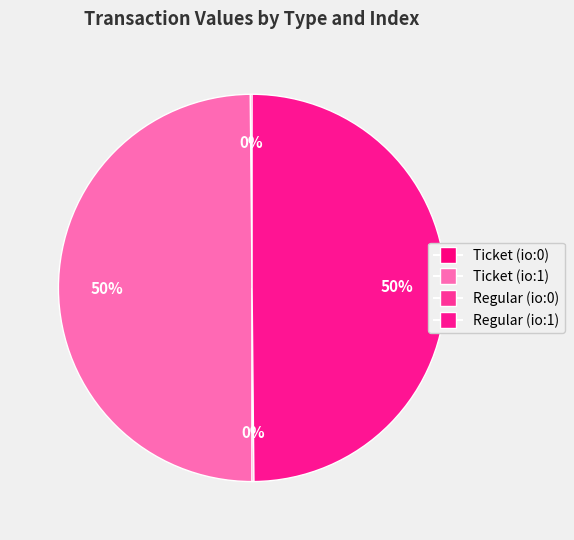

What percentage do Ticket (io:1) and Regular (io:1) together represent?

99.7%